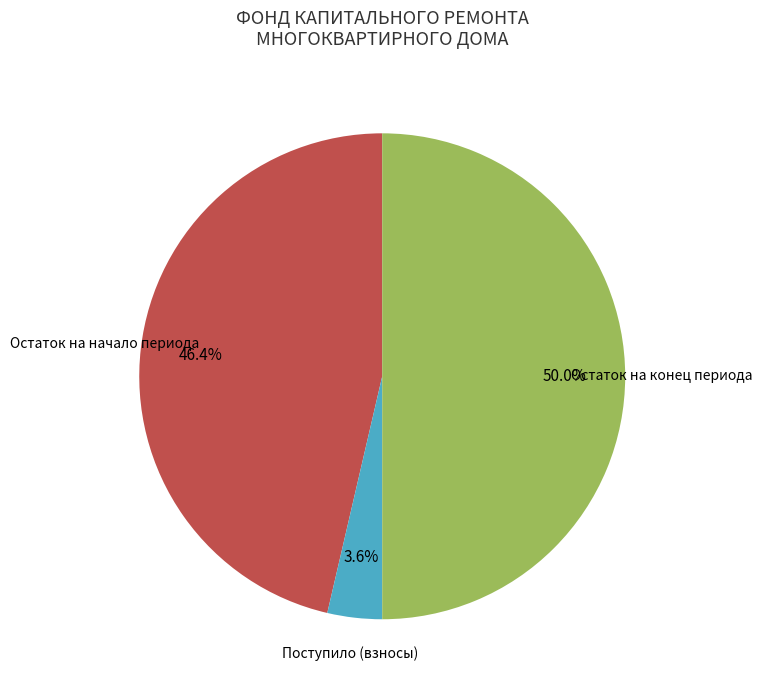

To the nearest percent, what is the average slice percentage?

33%